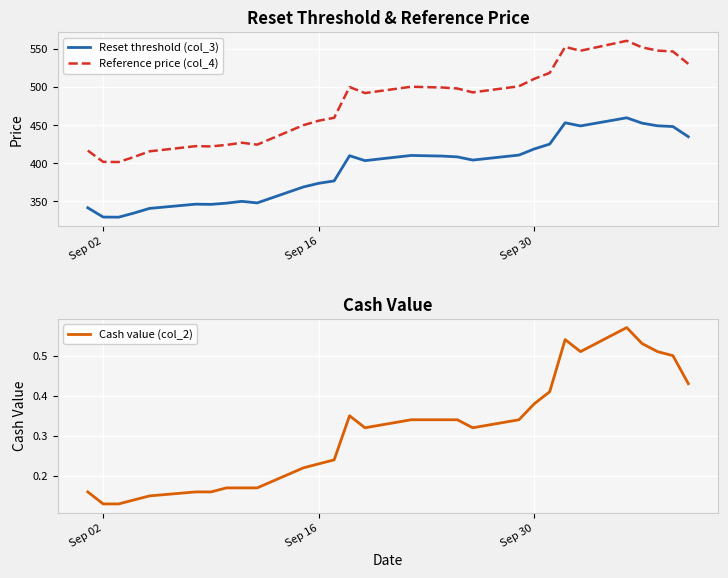

How many series are shown in this chart?

3